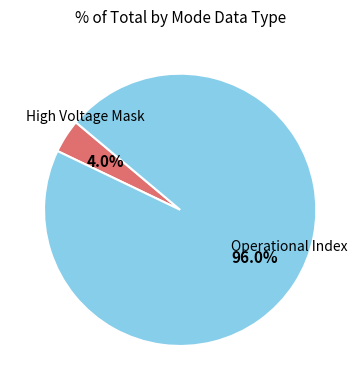

How many slices are in this pie chart?

2